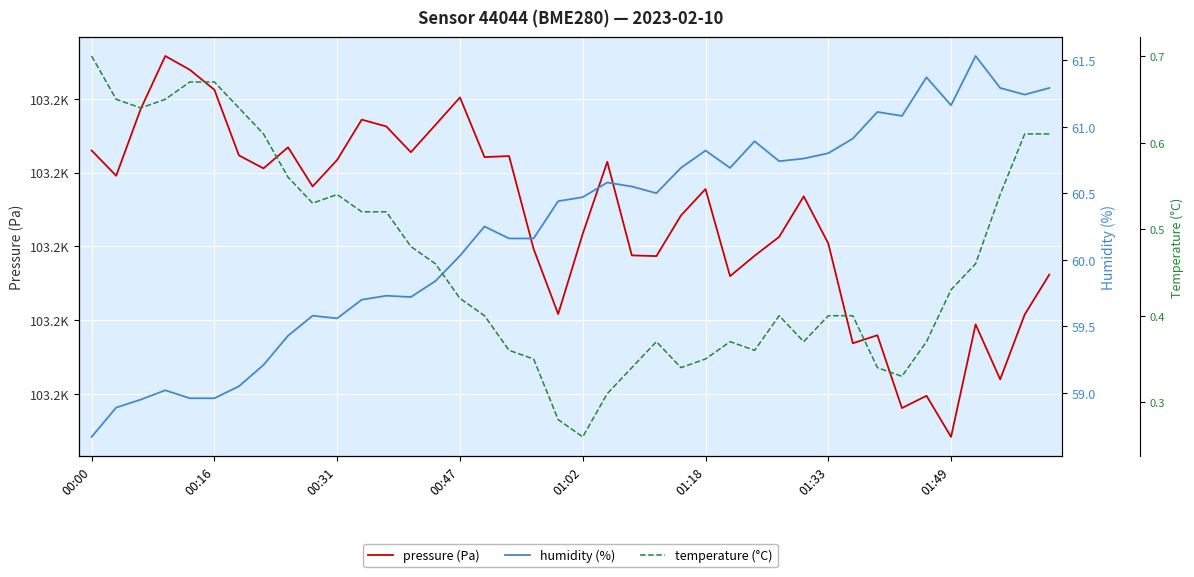

True or false: humidity (%) and temperature (°C) cross at least once.

False